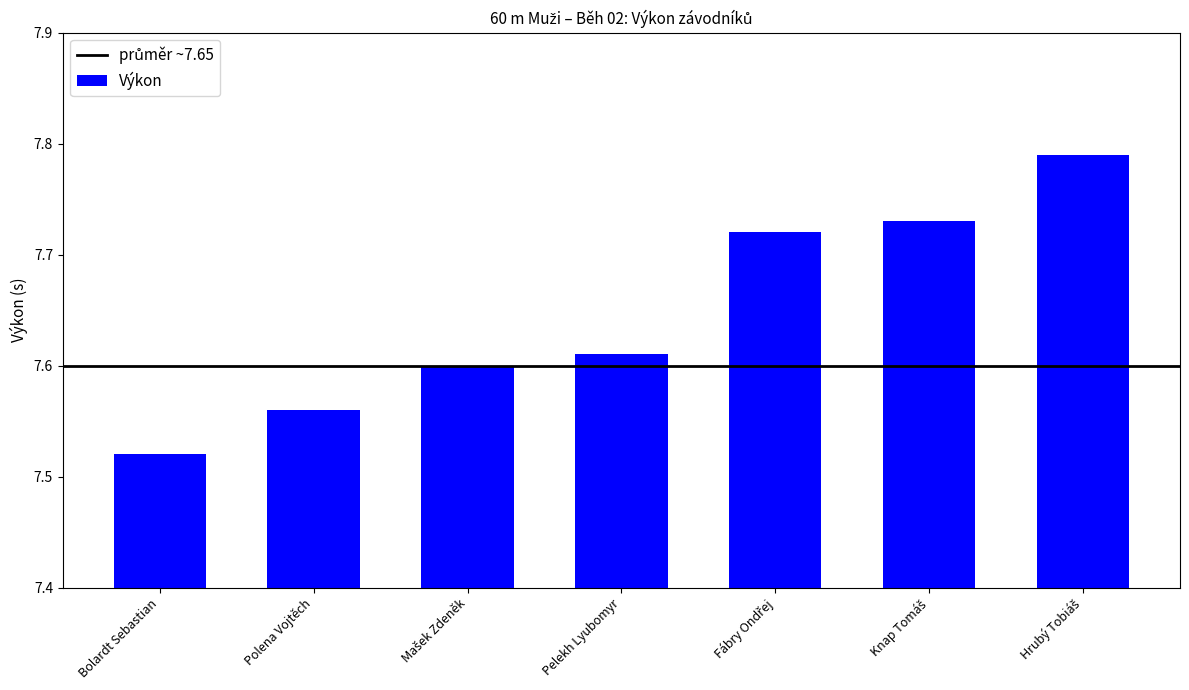

The value at Bolardt Sebastian is 10.0. True or false?

False